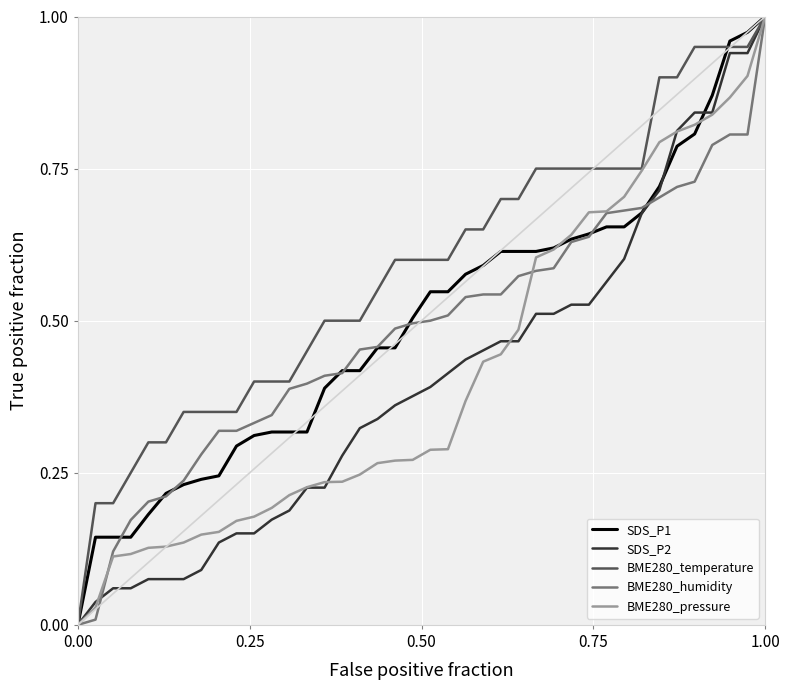

Which series has the largest total across all categories?

BME280_temperature